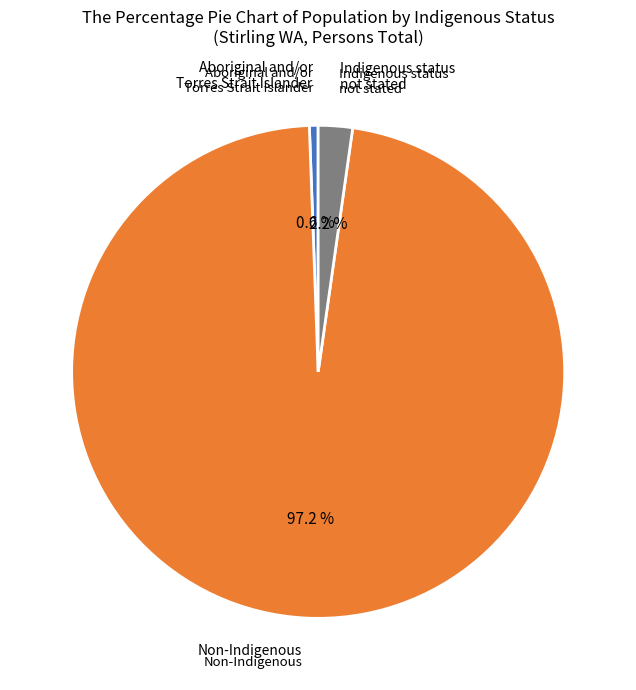

How many slices are in this pie chart?

3